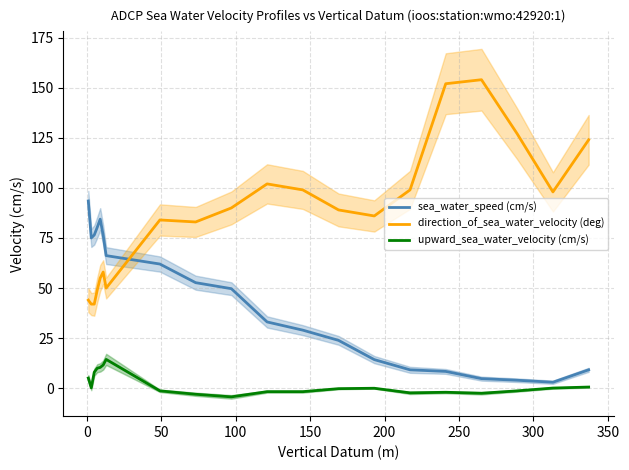

True or false: direction_of_sea_water_velocity (deg) and upward_sea_water_velocity (cm/s) intersect in this chart.

False